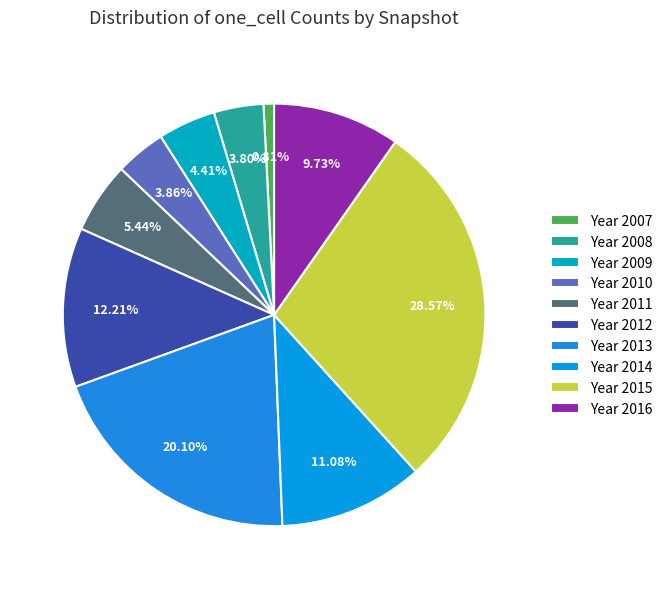

How many segments does this pie chart have?

10